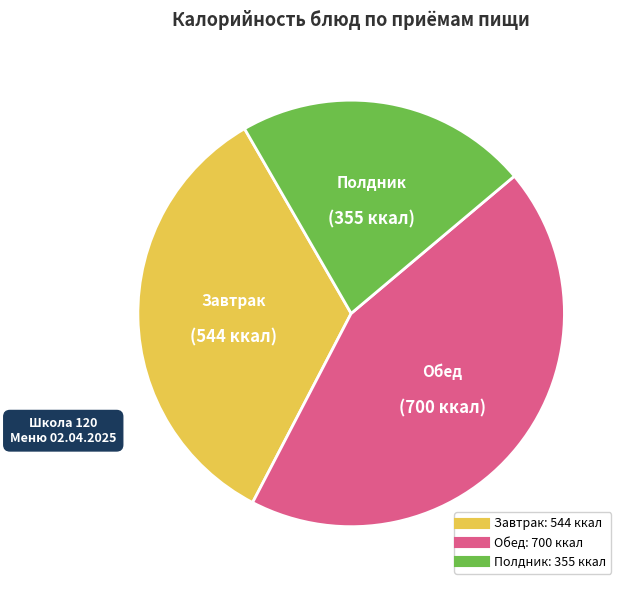

How many slices are in this pie chart?

3